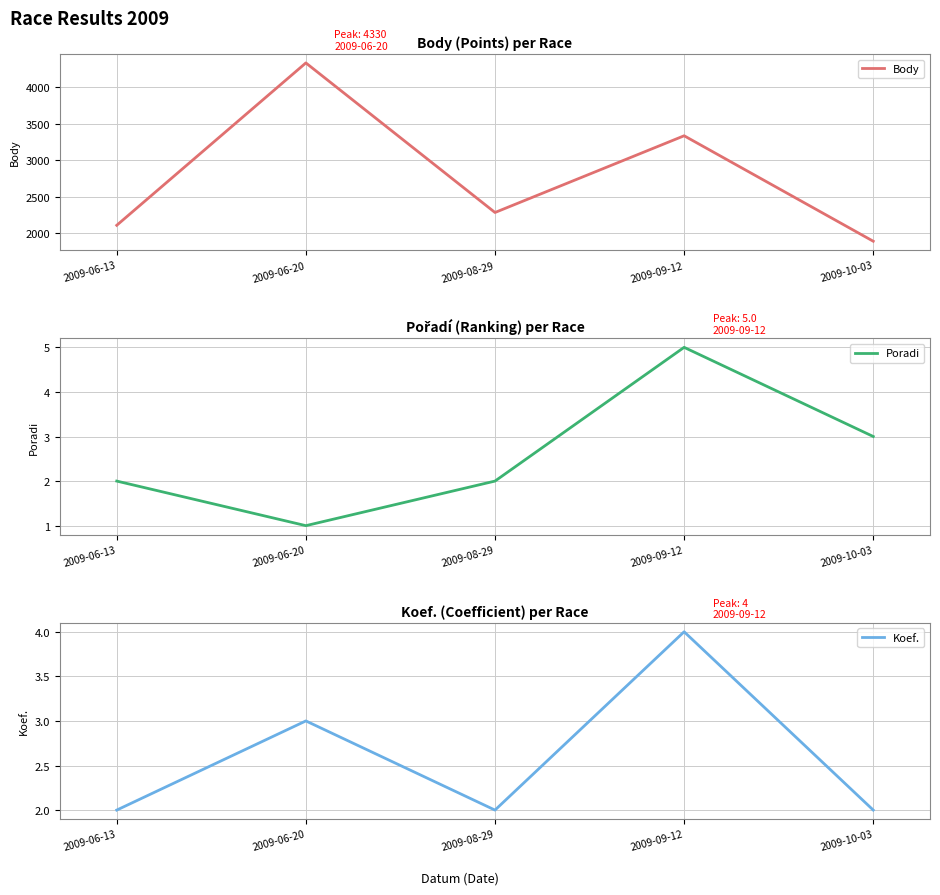

Reading left to right, list all the values displayed in this chart.

Body: 2110	4330	2285	3334	1892
Poradi: 2	1	2	5	3
Koef.: 2	3	2	4	2